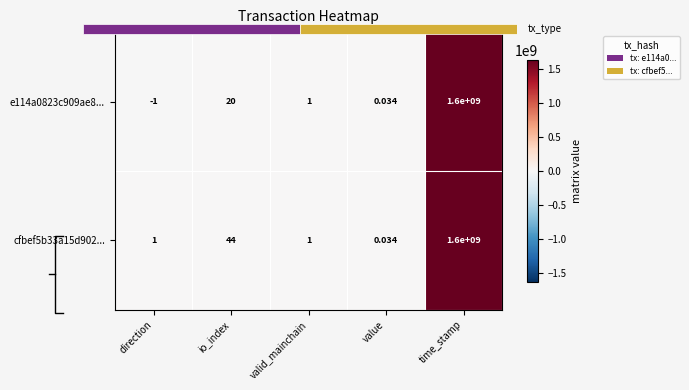

What is the total value across all series at valid_mainchain?

2.0